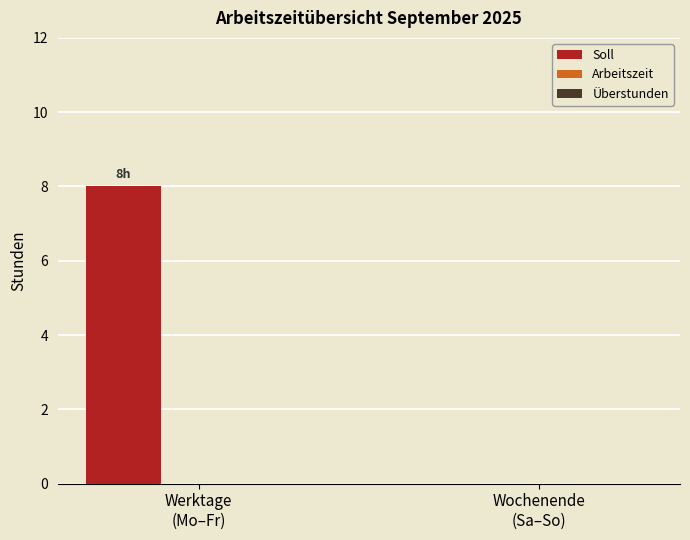

What is the sum of all values?

8